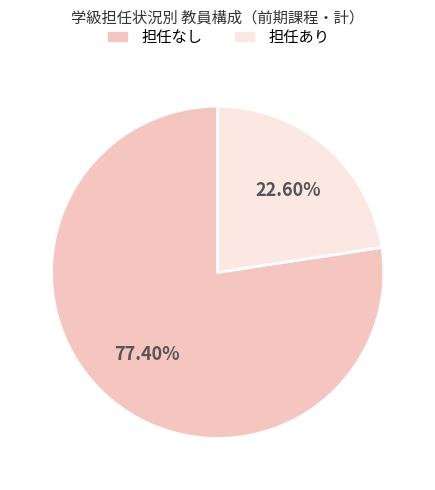

Is the sum of 担任なし and 担任あり greater than half?

Yes